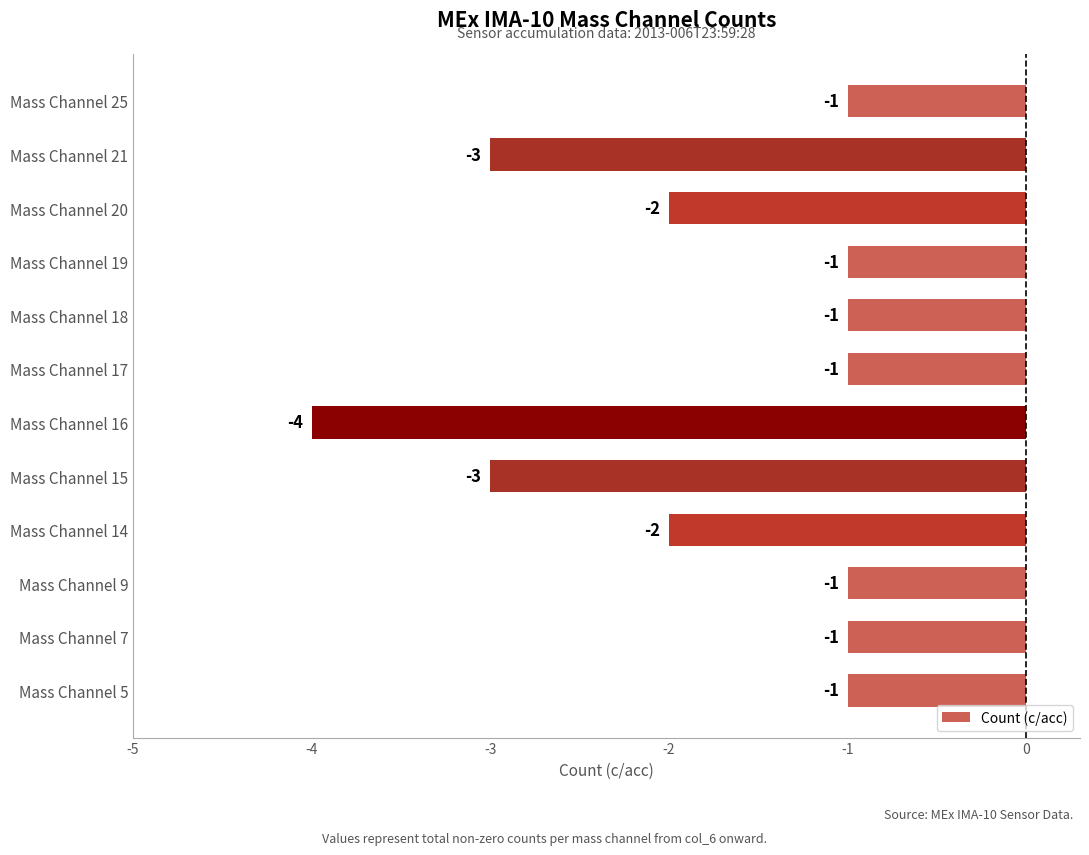

Between Mass Channel 19 and Mass Channel 14, which is larger?

Mass Channel 19